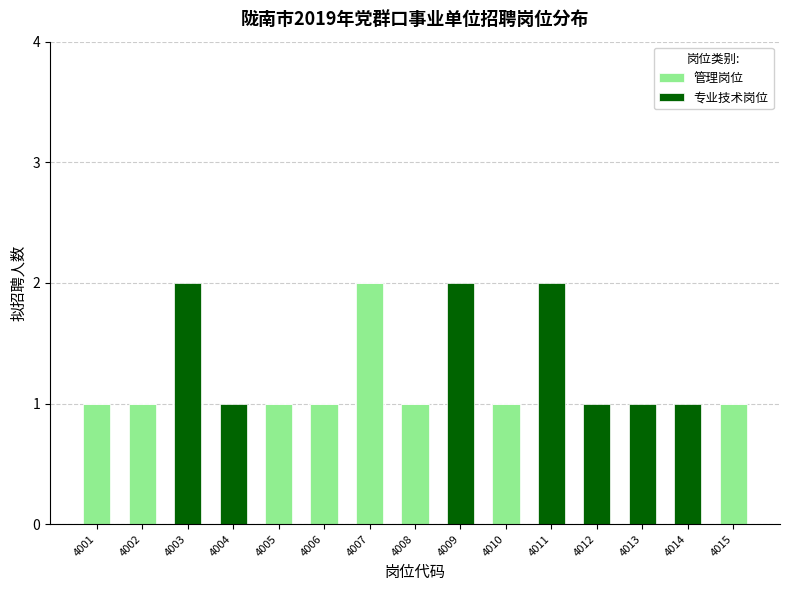

How many series are shown in this chart?

2